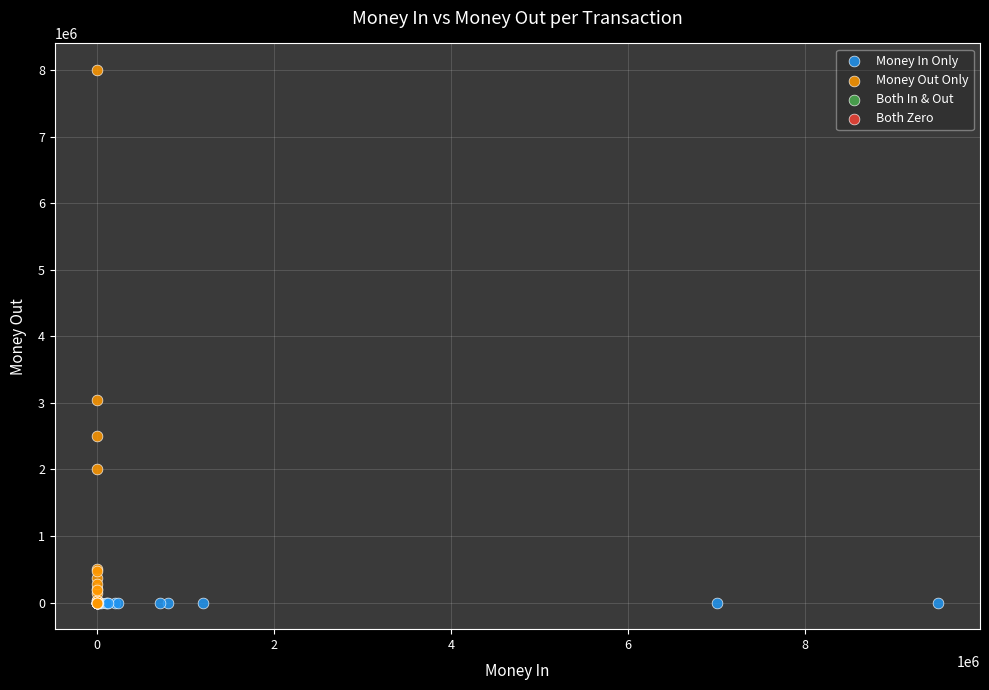

Which series contains the highest Y value?

Money Out Only